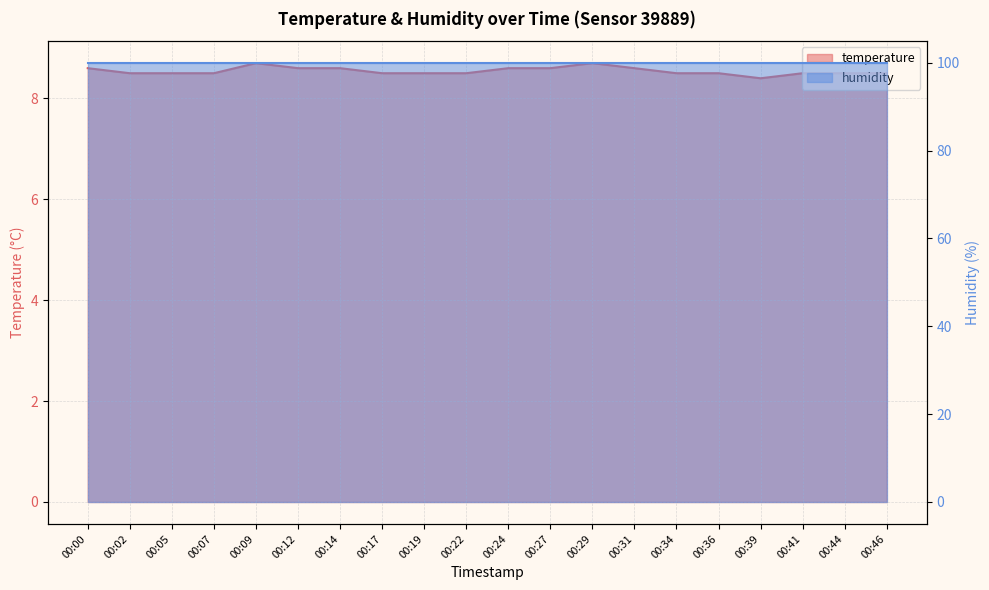

Reading left to right, what are all the values shown in this chart?

00:00=8.6	00:02=8.5	00:05=8.5	00:07=8.5	00:09=8.7	00:12=8.6	00:14=8.6	00:17=8.5	00:19=8.5	00:22=8.5	00:24=8.6	00:27=8.6	00:29=8.7	00:31=8.6	00:34=8.5	00:36=8.5	00:39=8.4	00:41=8.5	00:44=8.5	00:46=8.5